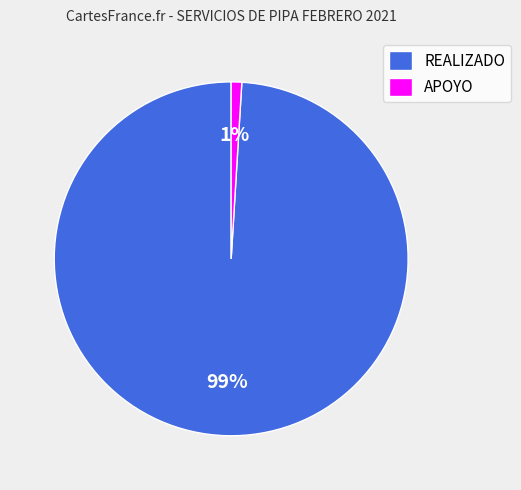

Which category has the smallest portion of the pie?

APOYO